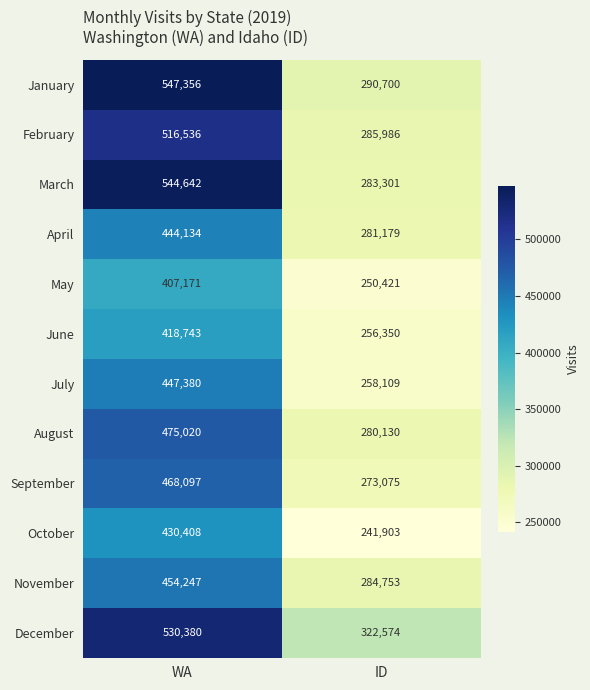

What is the approximate value of May at WA?

407171